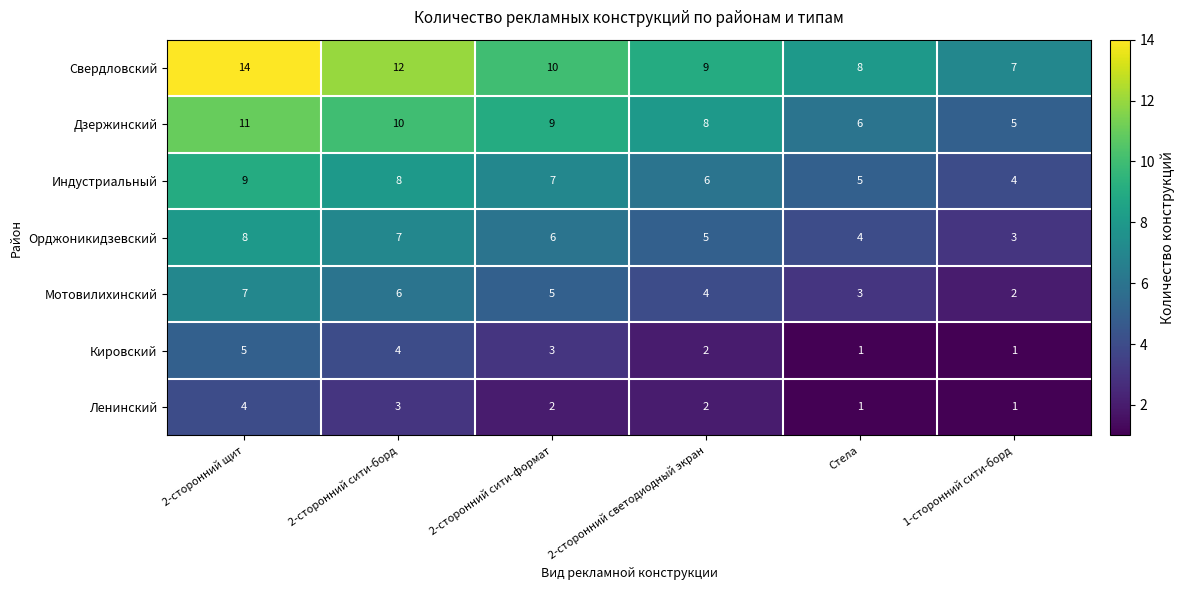

What is the difference between the maximum and minimum values in the Орджоникидзевский series?

5